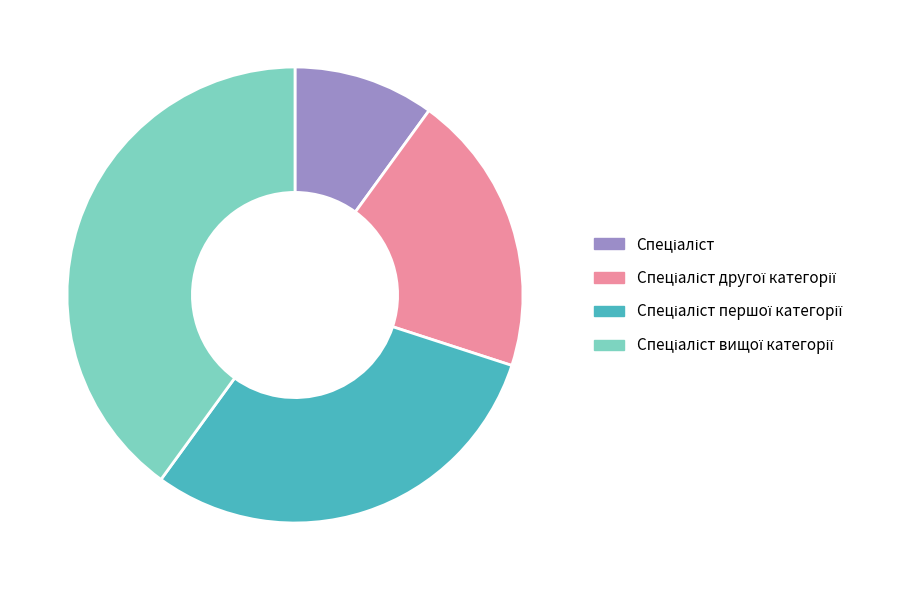

Does any single category account for the majority?

No